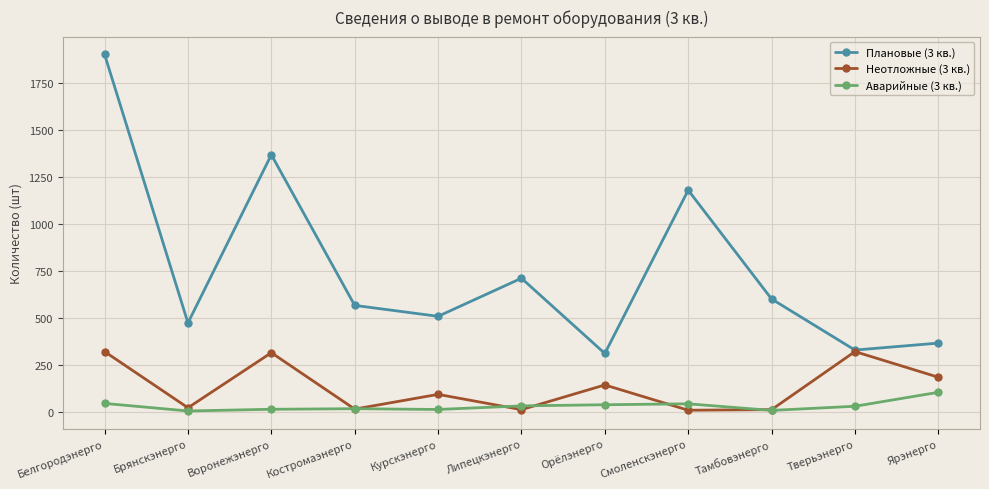

What are all the series names shown in the legend?

Плановые (3 кв.), Неотложные (3 кв.), Аварийные (3 кв.)